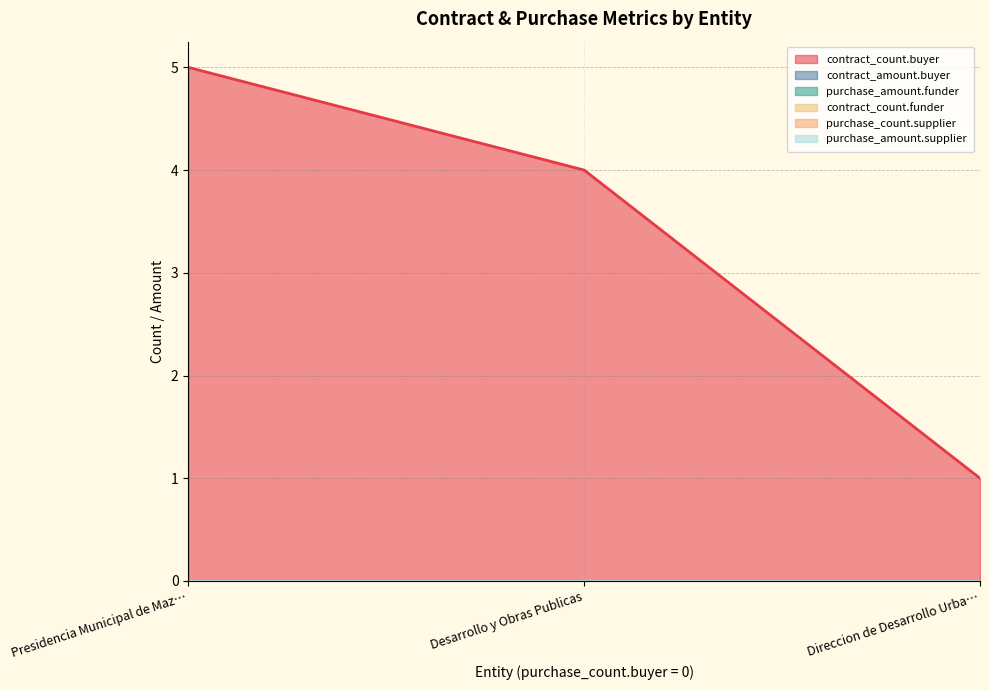

At which label is purchase_amount.funder closest to 0?

Presidencia Municipal de Mazatepec